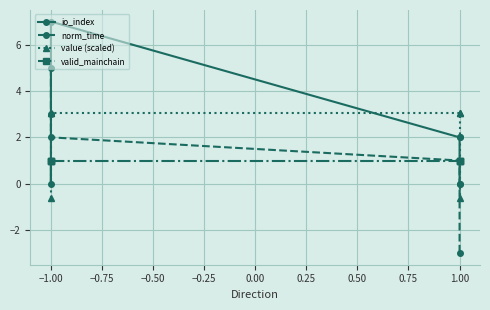

Which series has the largest total across all categories?

io_index